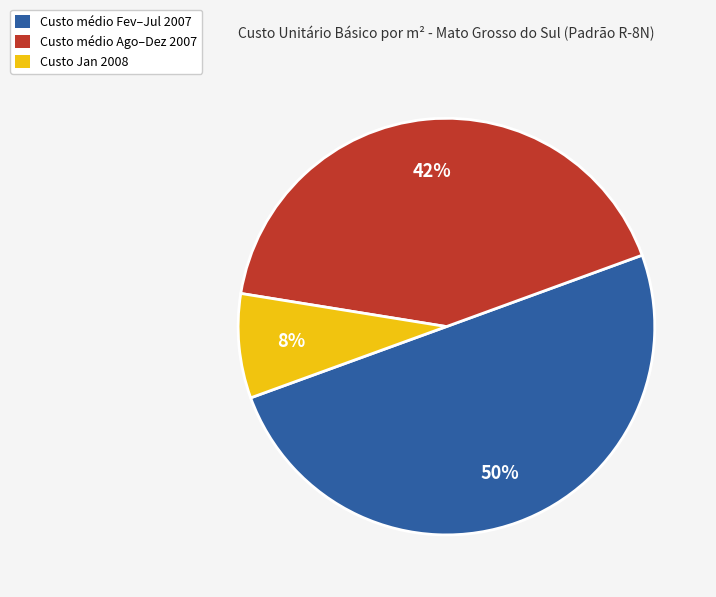

Which category accounts for the majority?

Custo médio Fev–Jul 2007